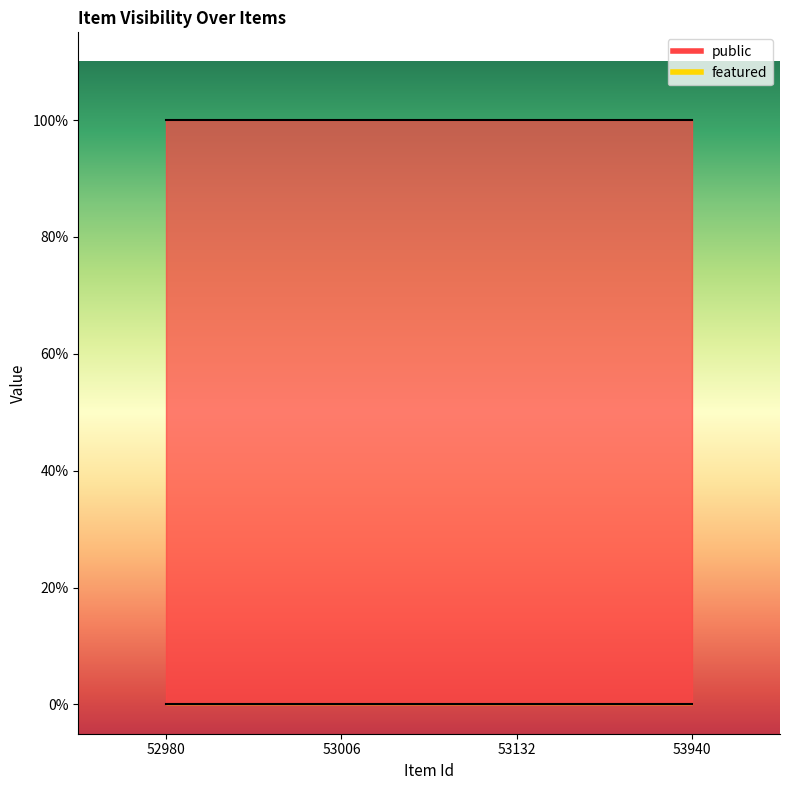

Is the value of featured at 52980 greater than the value of public at 53940?

No